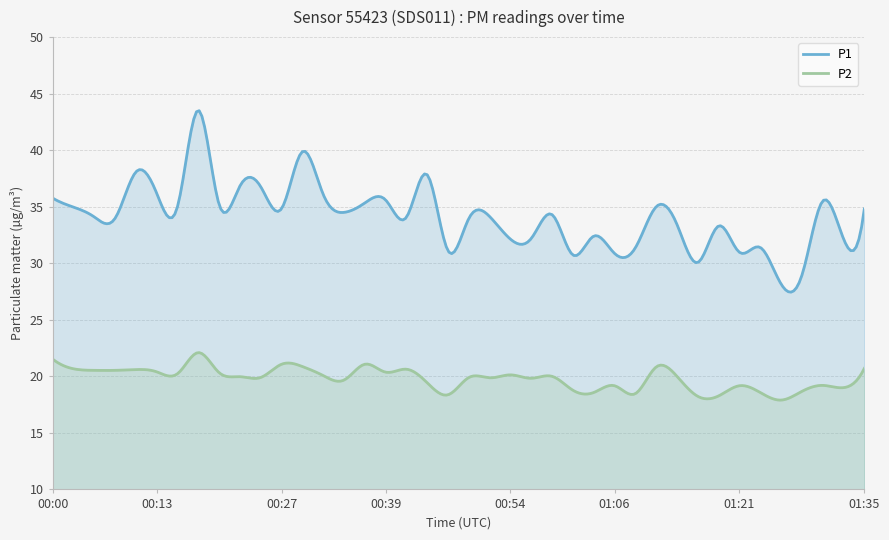

At which category does P2 reach its first local valley?

00:15